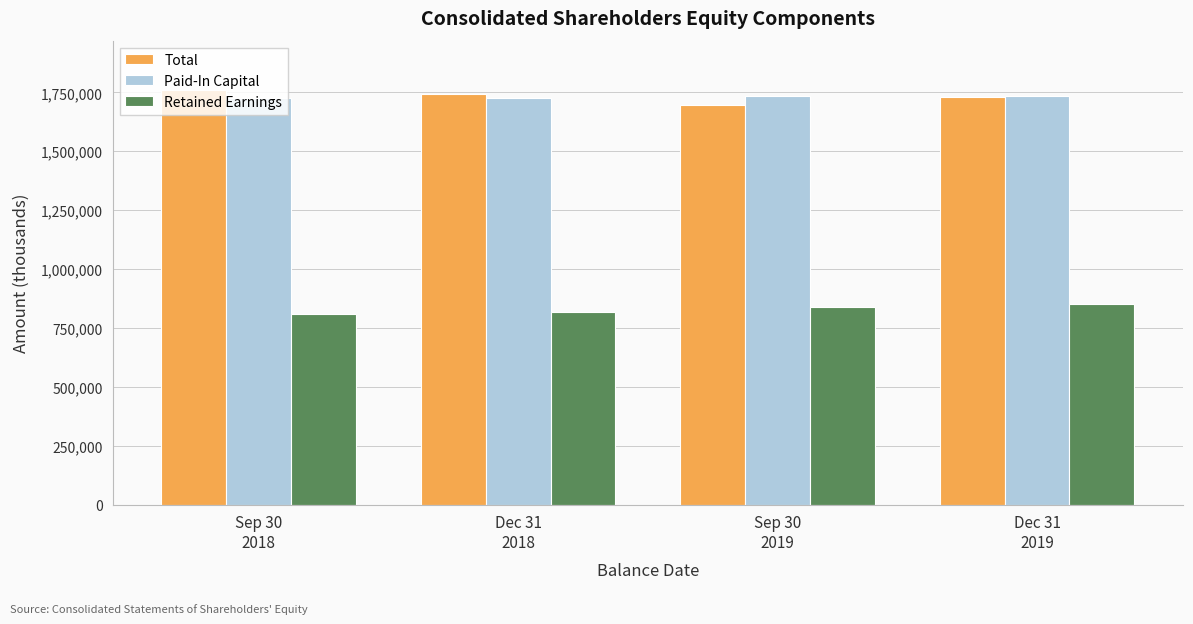

At how many categories does at least one series exceed 811536?

4